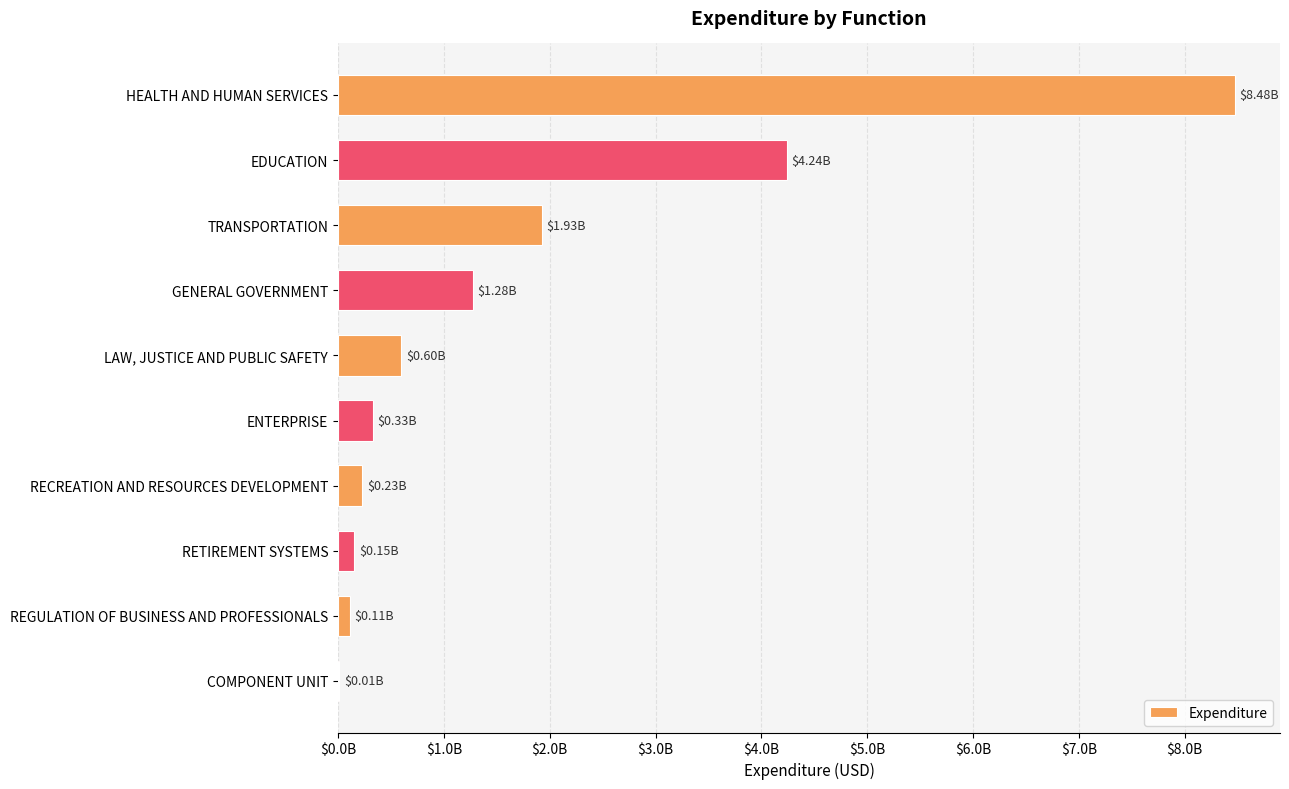

Are the bars horizontal?

Yes